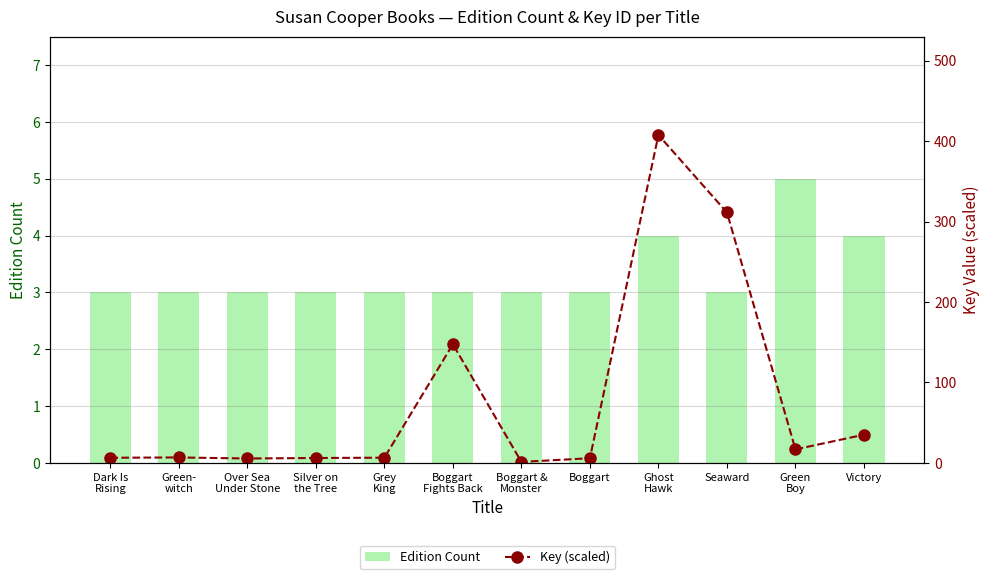

At which label does Key (scaled) first exceed 6?

Dark Is
Rising